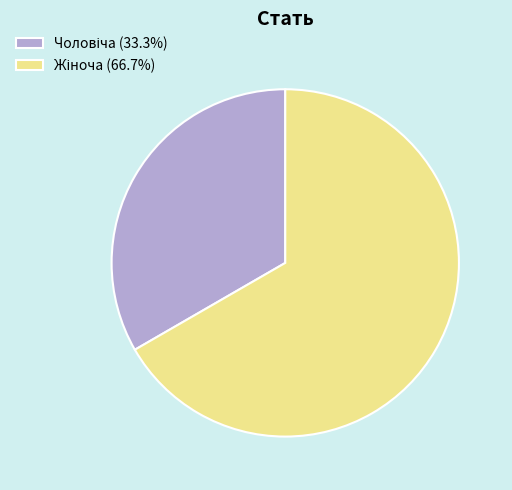

How many segments does this pie chart have?

2